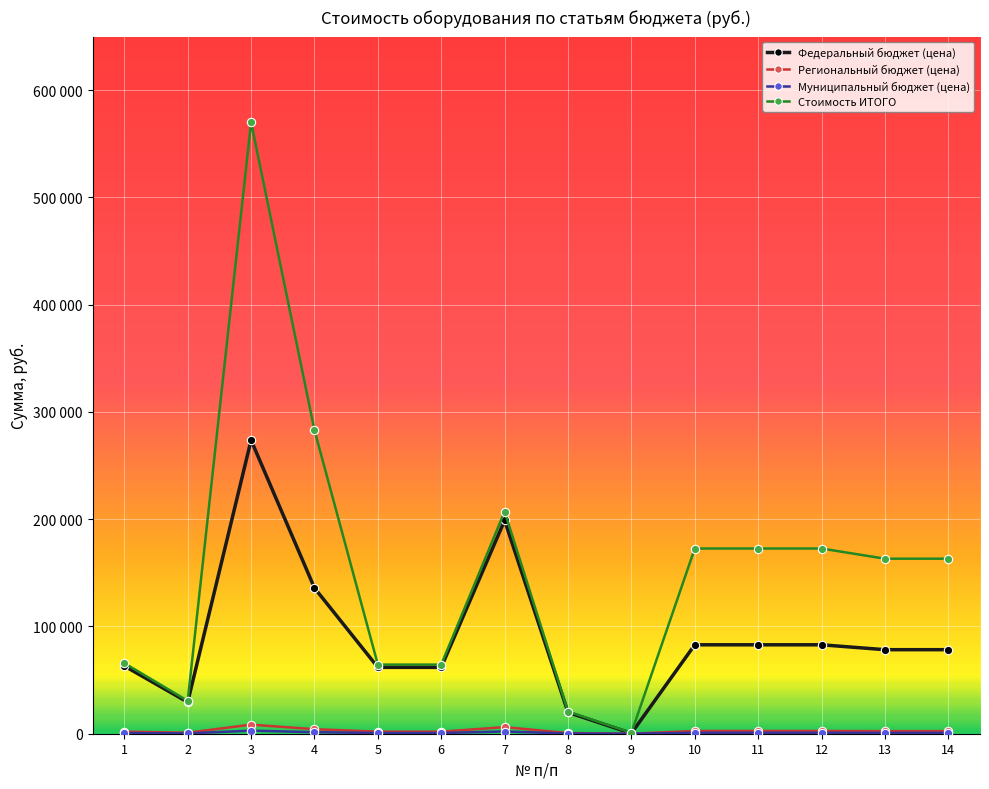

Reading right to left, list all the values displayed in this chart.

Федеральный бюджет (цена): 78360.5	78360.5	82918.8	82918.8	82918.8	380.1	19868.1	198960.4	61884.2	61884.2	135914.4	273727.6	29451.0	63168.0
Региональный бюджет (цена): 2423.5	2423.5	2564.5	2564.5	2564.5	11.8	614.5	6153.4	1914.0	1913.9	4203.5	8465.8	890.5	1974.0
Муниципальный бюджет (цена): 816.0	816.0	863.5	863.5	863.5	4.0	206.9	2071.9	644.4	644.4	1415.3	2850.4	306.5	658.0
Стоимость ИТОГО: 163200.0	163200.0	172693.6	172693.6	172693.6	791.7	20689.5	207185.7	64442.6	64442.6	283066.5	570087.7	30648.0	65800.0